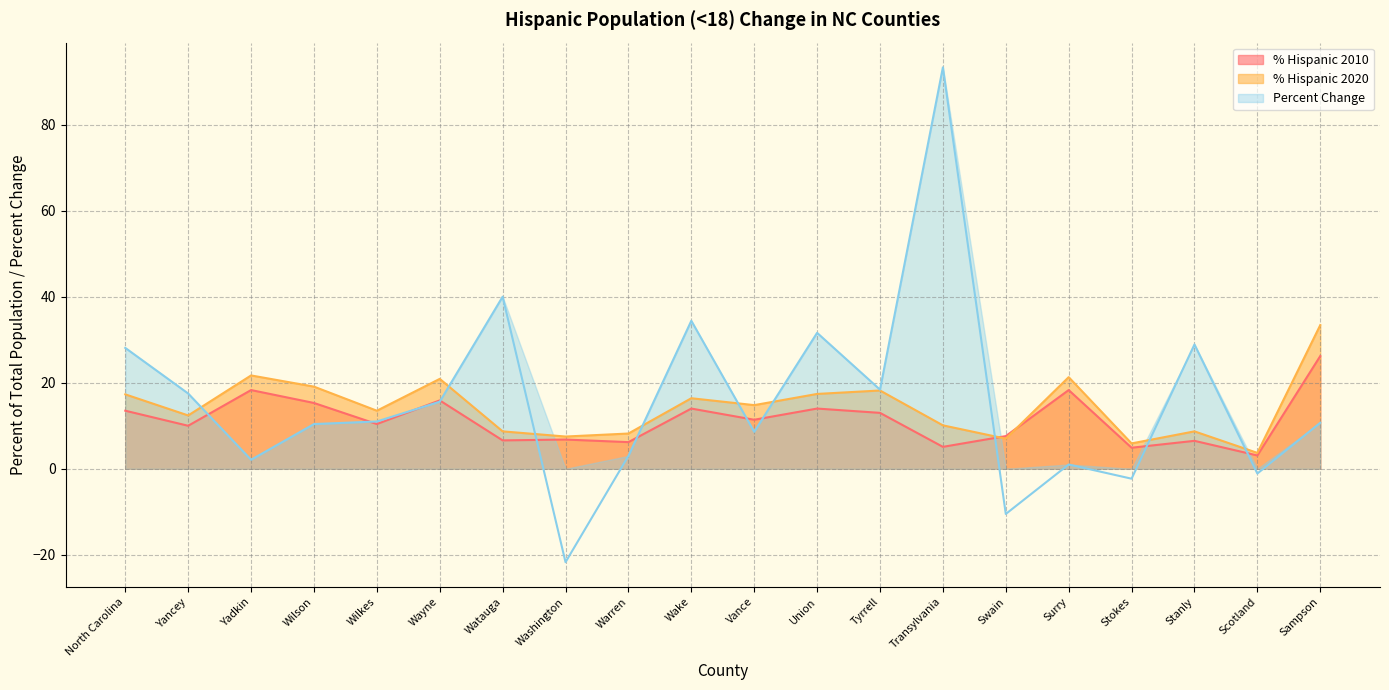

What are all the series names shown in the legend?

% Hispanic 2010, % Hispanic 2020, Percent Change